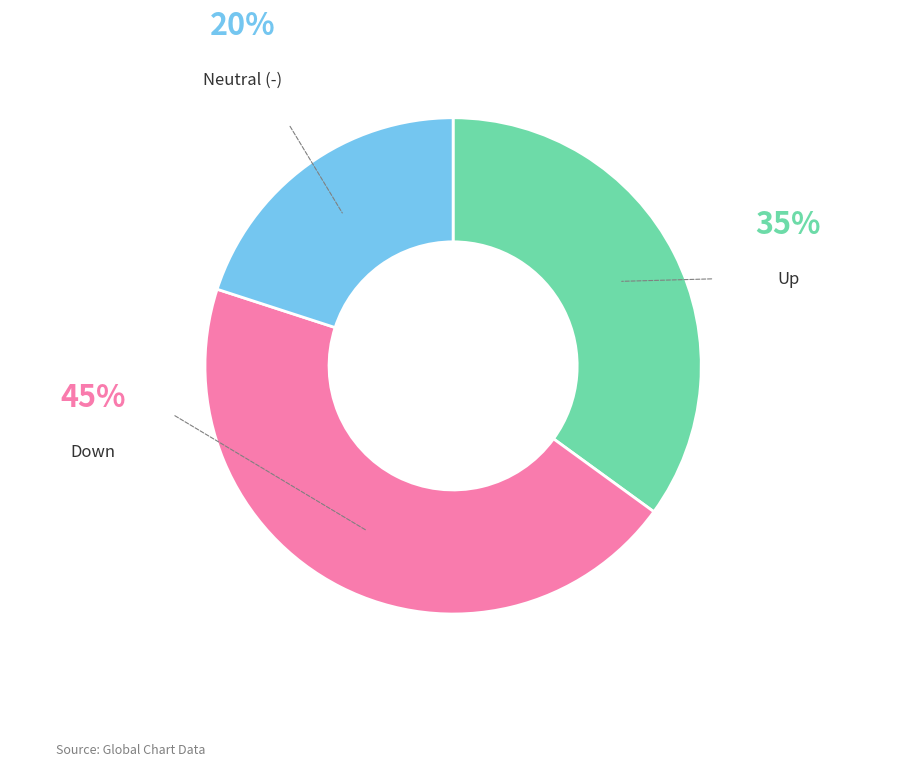

Is there any slice that represents more than half of the pie?

No